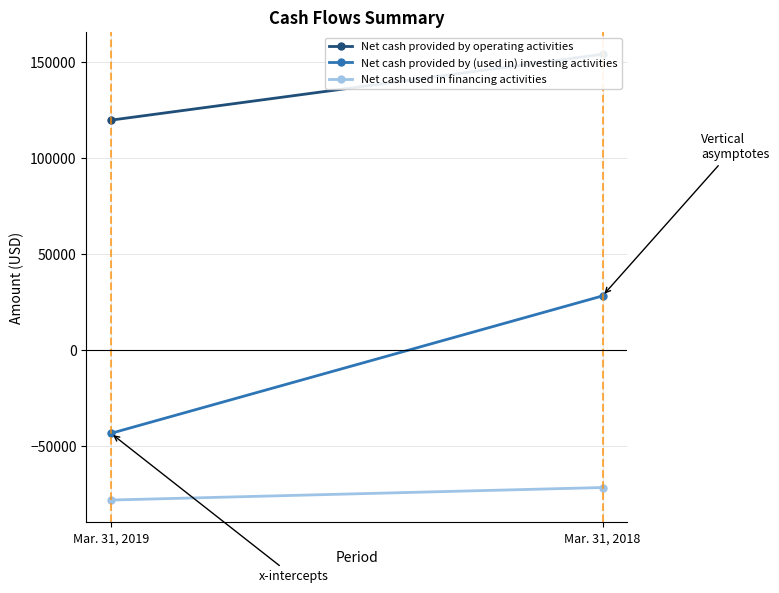

What is the average value of the Net cash used in financing activities series?

-75069